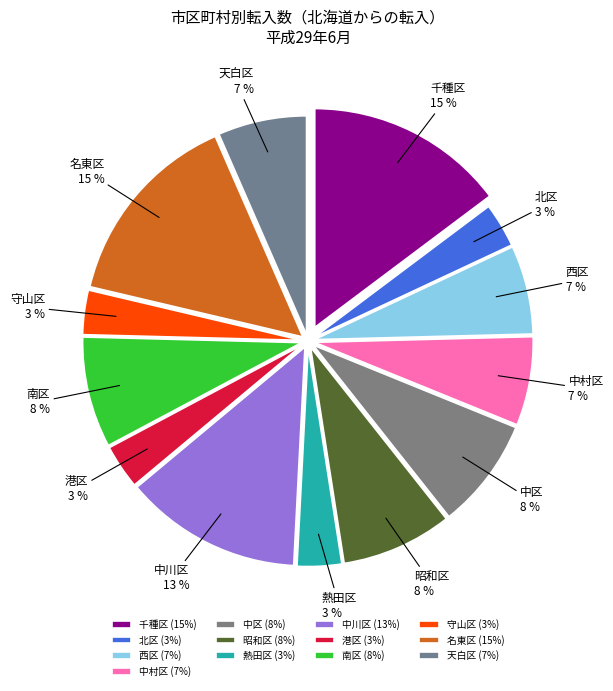

True or false: 北区 accounts for 3% of the total.

True